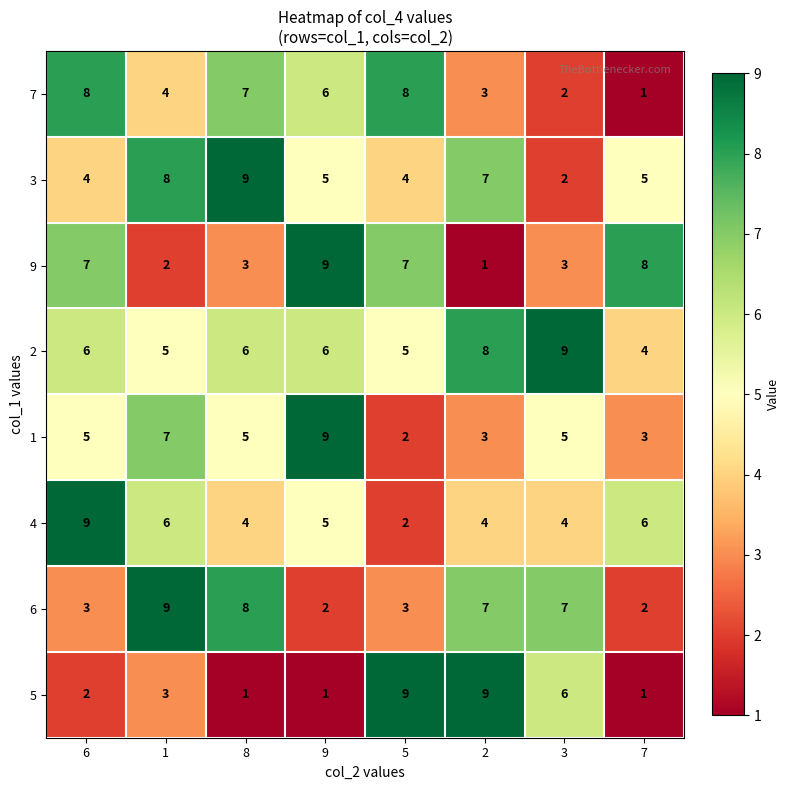

Is it true that 3 equals 7 at 2?

True